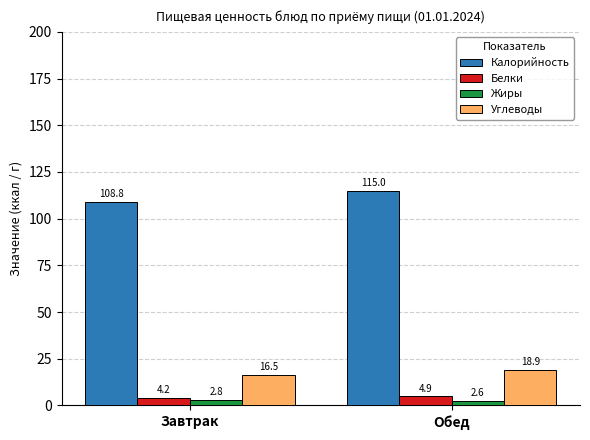

Reading right to left, what are all the values shown in this chart?

Калорийность: Обед=115.0	Завтрак=108.8
Белки: Обед=4.9	Завтрак=4.2
Жиры: Обед=2.6	Завтрак=2.8
Углеводы: Обед=18.9	Завтрак=16.5